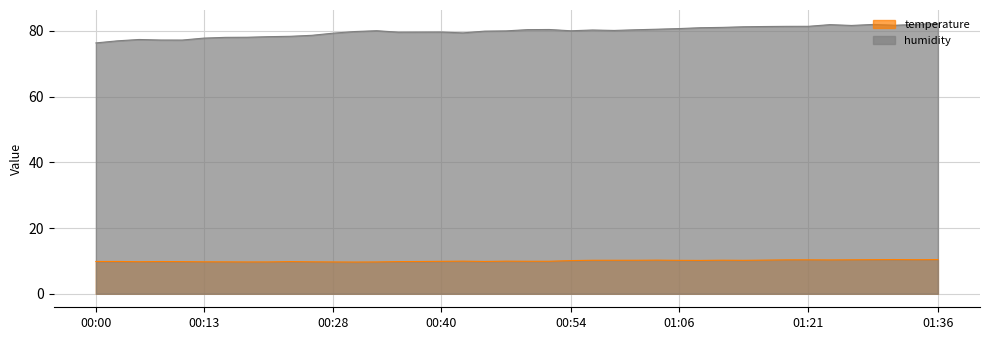

In humidity, how many points are higher than both neighbors (excluding endpoints)?

7